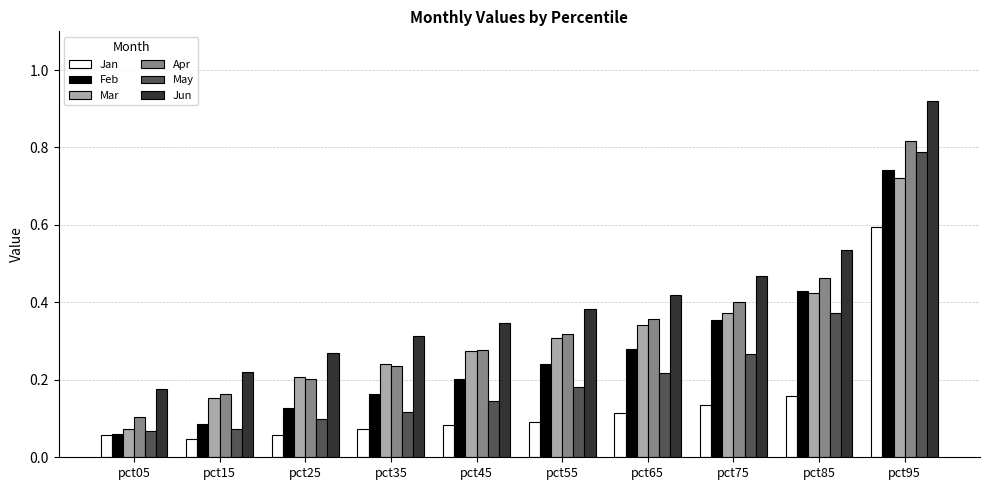

Which series changed the most between pct25 and pct85?

Feb